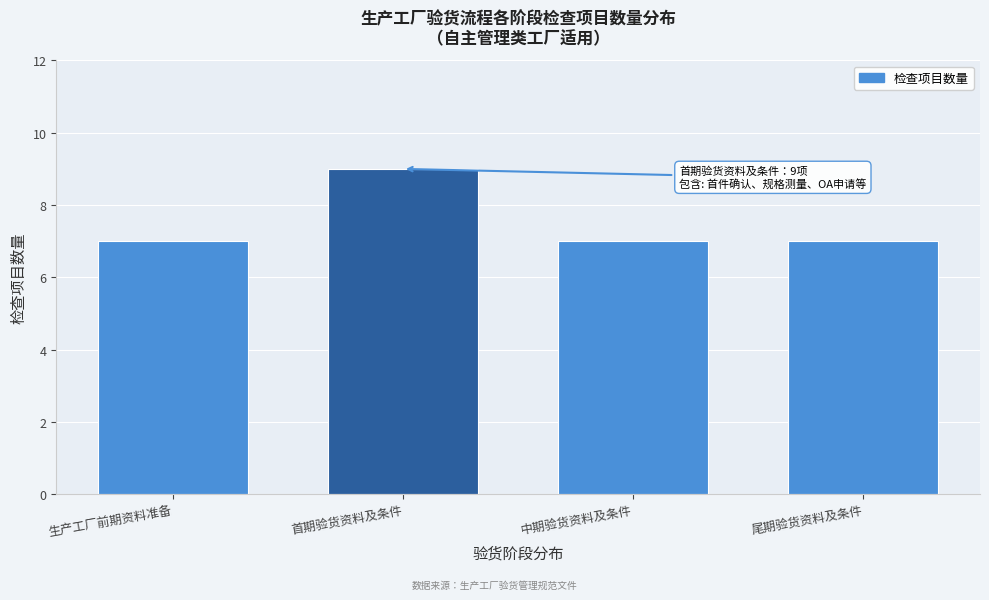

Reading left to right, list all the values displayed in this chart.

生产工厂前期资料准备=7	首期验货资料及条件=9	中期验货资料及条件=7	尾期验货资料及条件=7